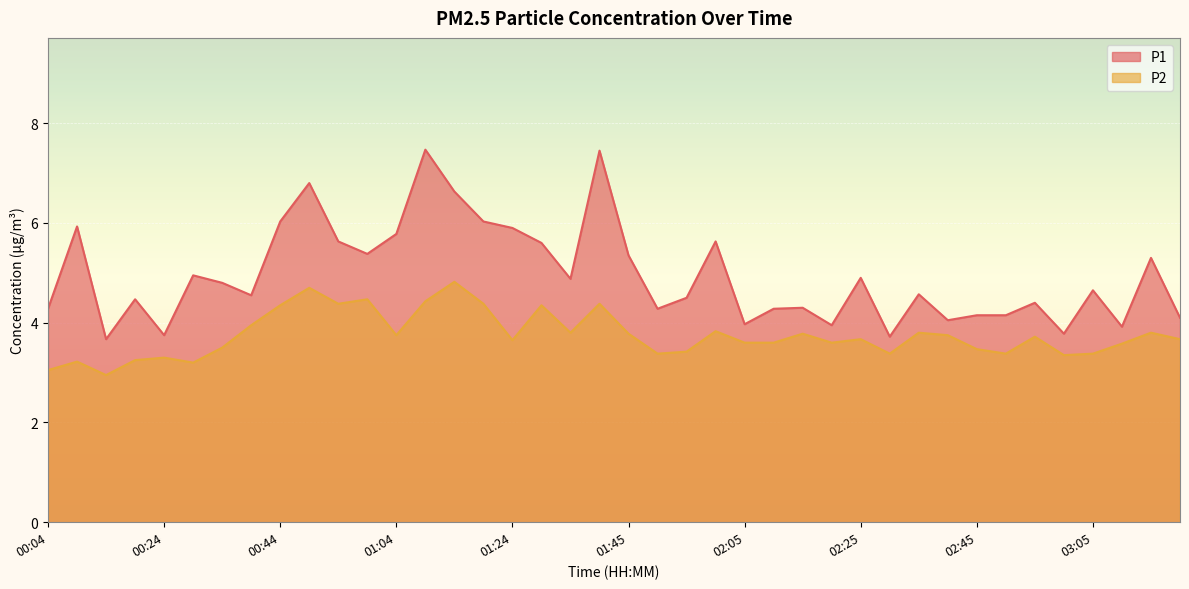

How many lines are shown in the chart?

2